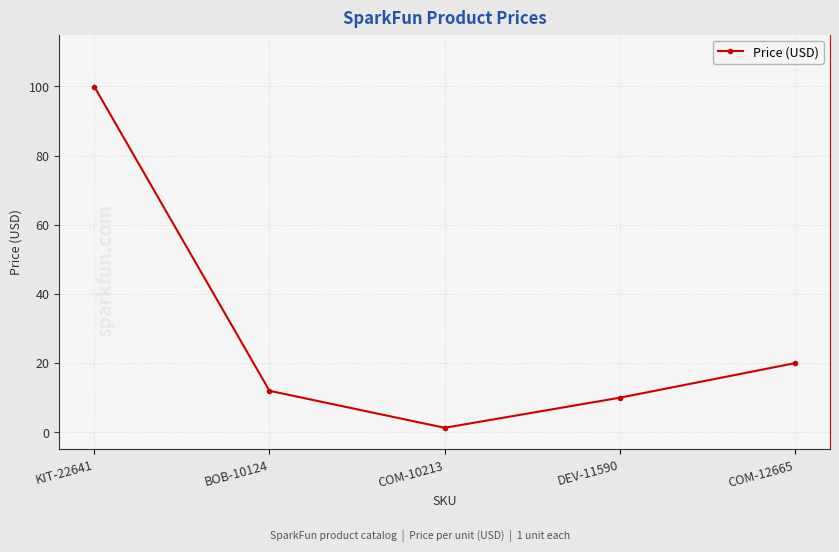

List the labels in order of value, smallest first.

COM-10213, DEV-11590, BOB-10124, COM-12665, KIT-22641